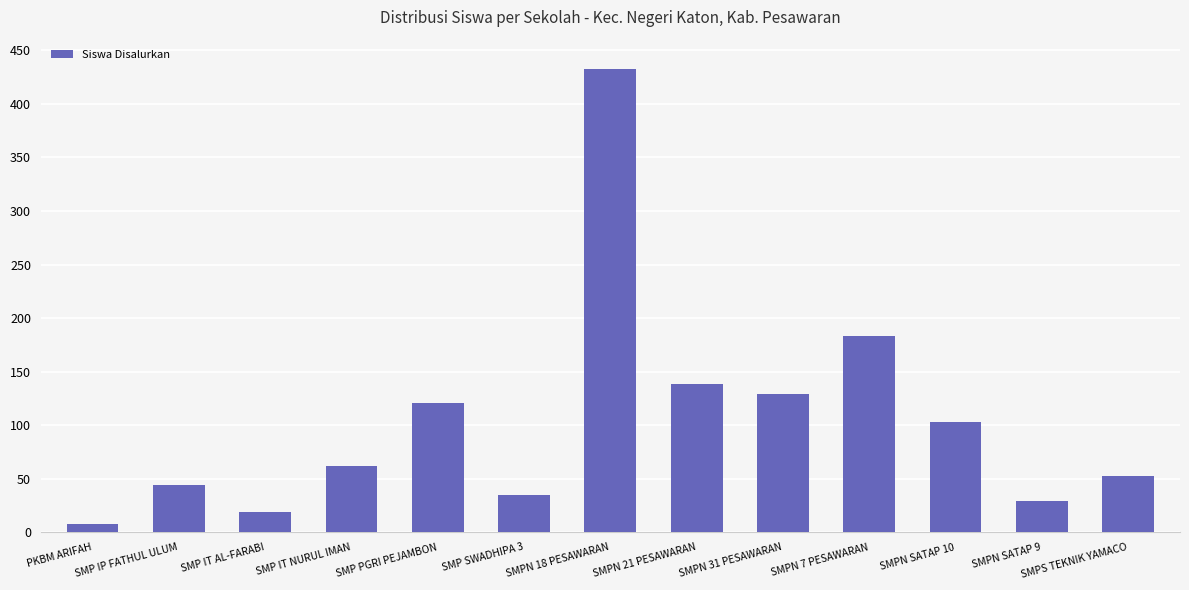

What is the sum of all values?

1357